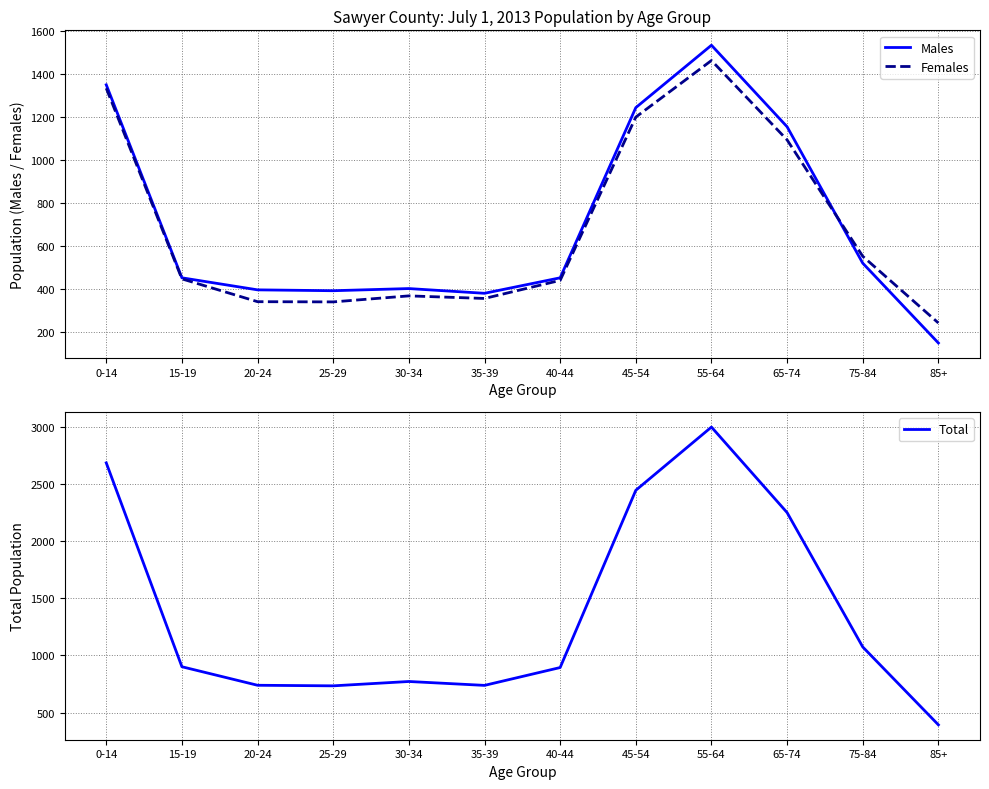

What is the difference between the Females values at 15-19 and 75-84?

105